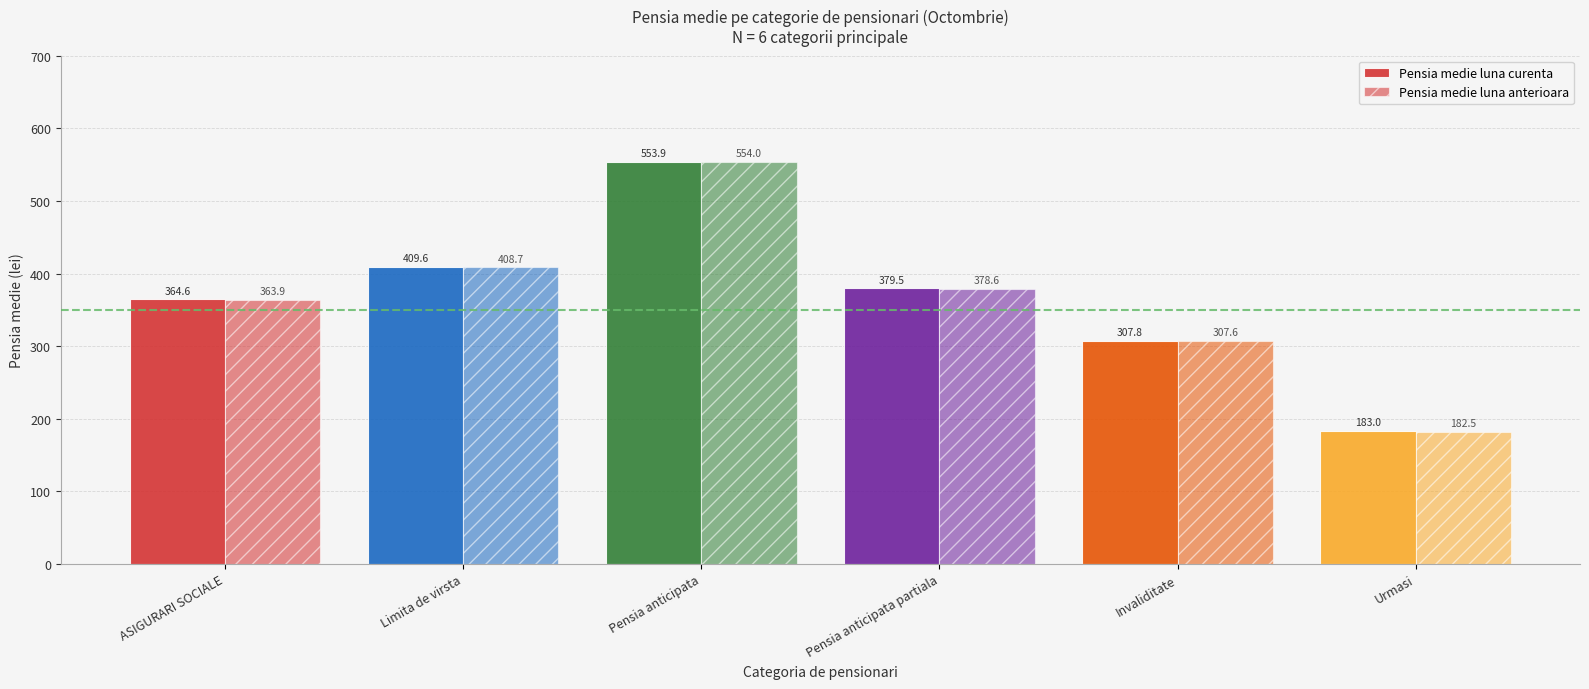

What is the lowest value of the Pensia medie luna anterioara series?

182.5